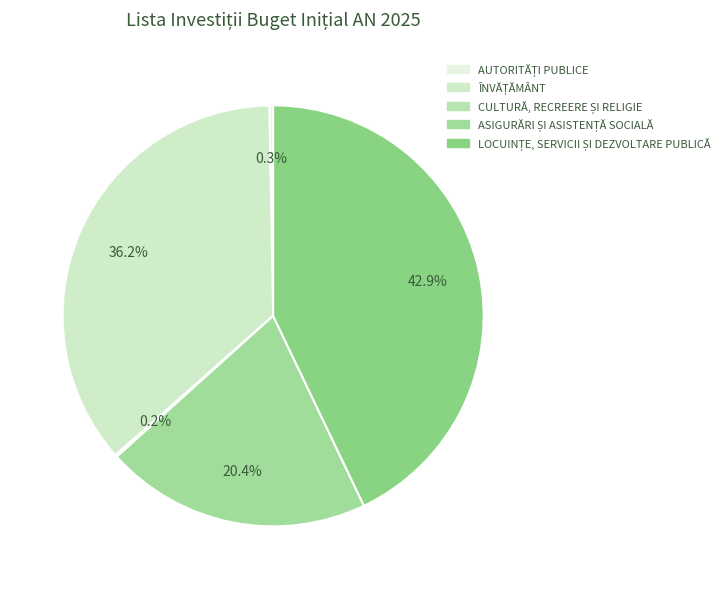

Rank the categories by value from highest to lowest.

LOCUINȚE, SERVICII ȘI DEZVOLTARE PUBLICĂ, ÎNVĂȚĂMÂNT, ASIGURĂRI ȘI ASISTENȚĂ SOCIALĂ, AUTORITĂȚI PUBLICE ȘI ACȚIUNI EXTERNE, CULTURĂ, RECREERE ȘI RELIGIE